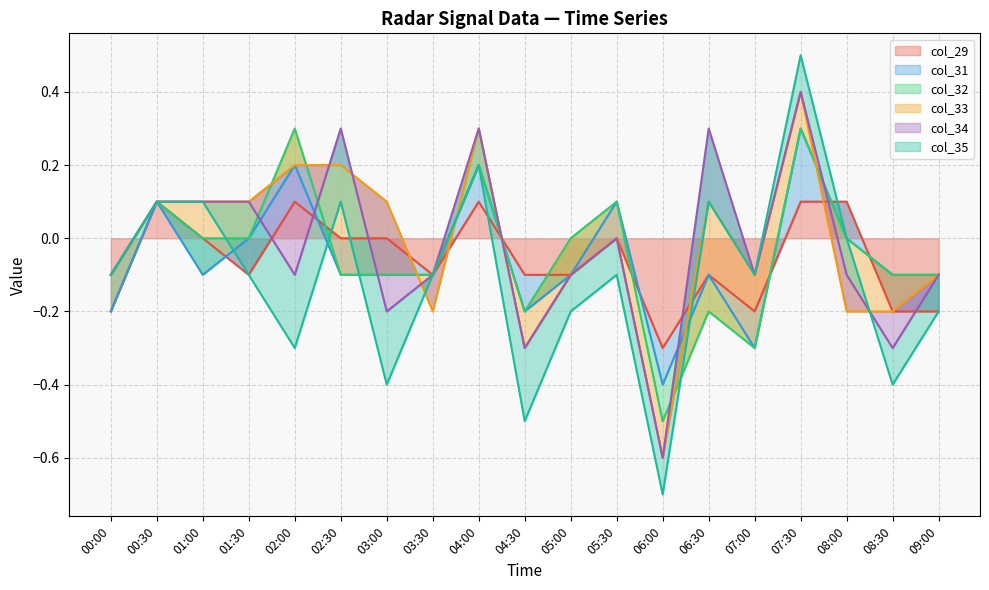

What is the minimum value for col_29?

-0.3